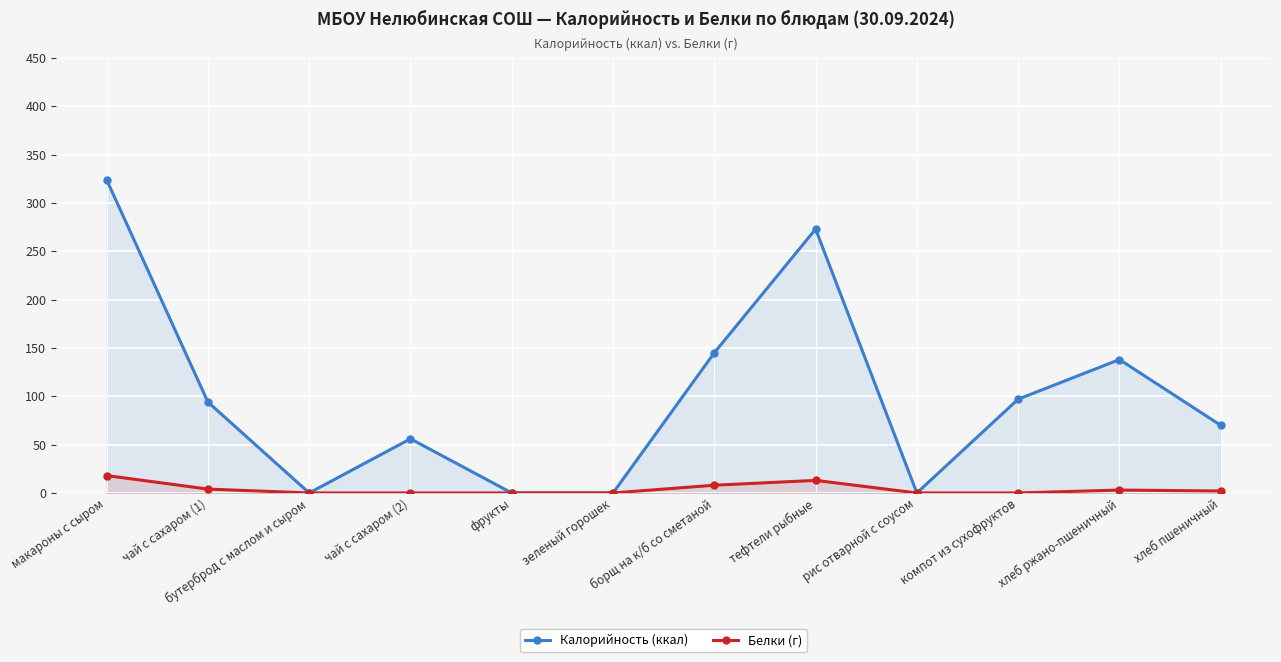

How many values in the Белки series are below 2?

6